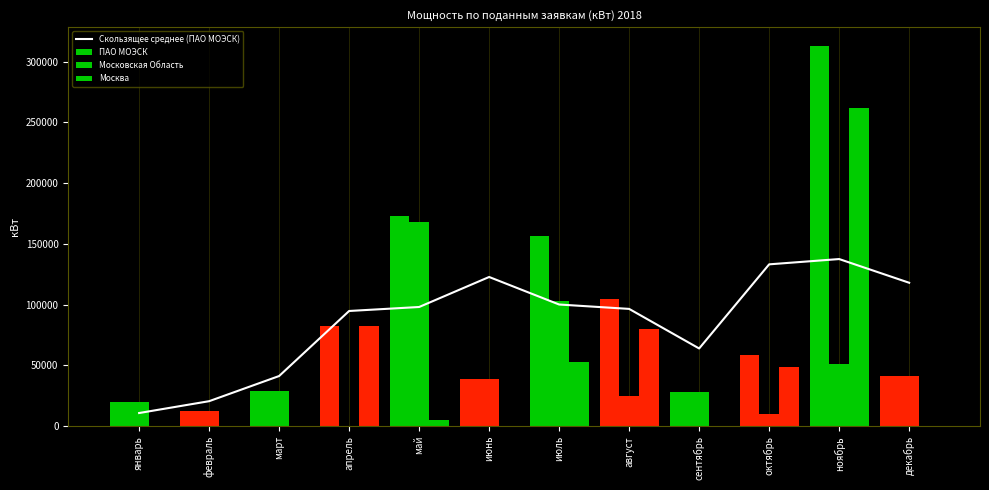

Rank the series at июнь from lowest to highest value.

Москва, ПАО МОЭСК, Московская Область, Скользящее среднее (ПАО МОЭСК)